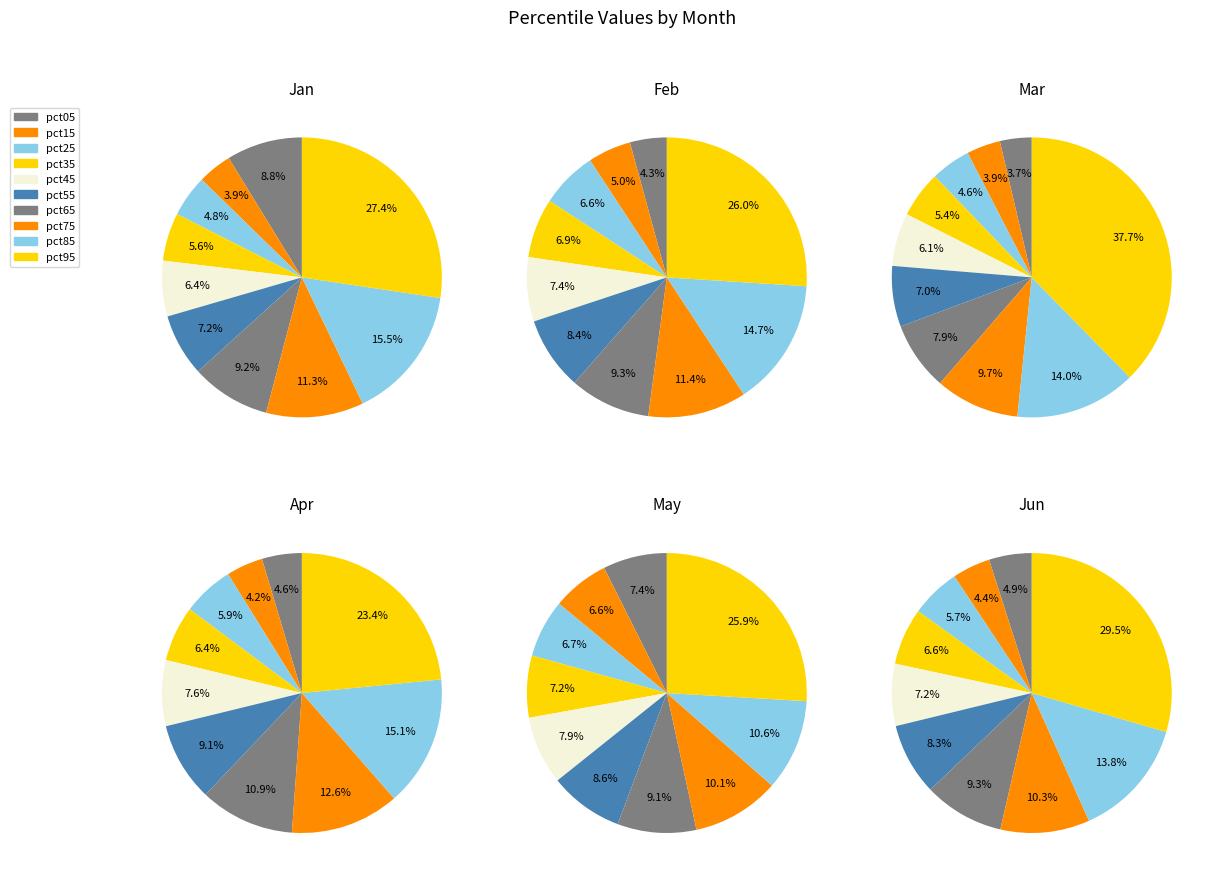

The pct85 slice represents 15% of the pie. True or false?

True